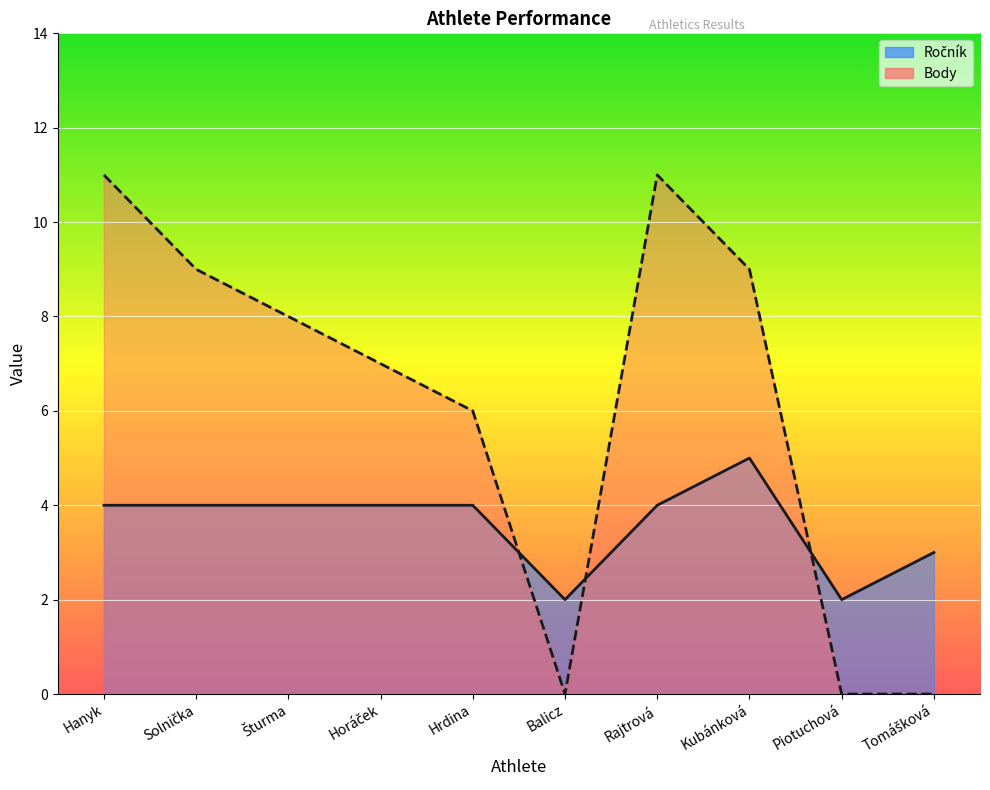

How many interior local valleys does the Ročník series have?

2